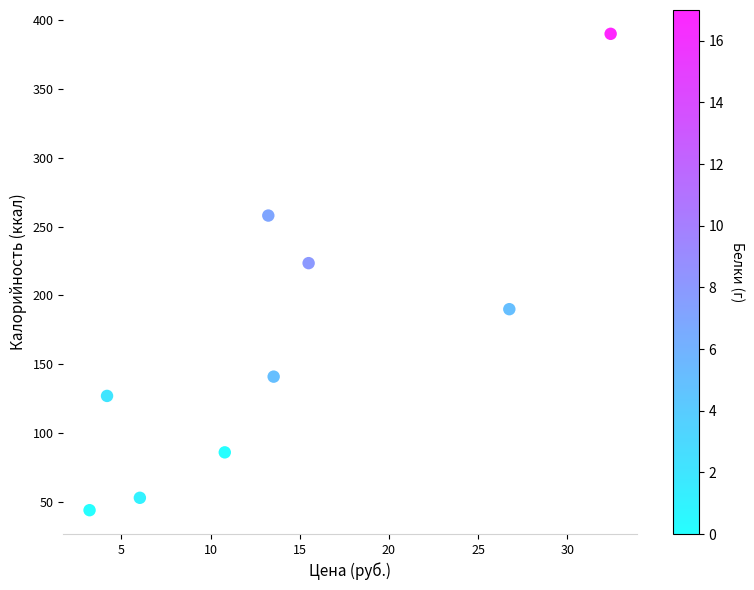

What Y value in the scatter plot is closest to 217?

223.4